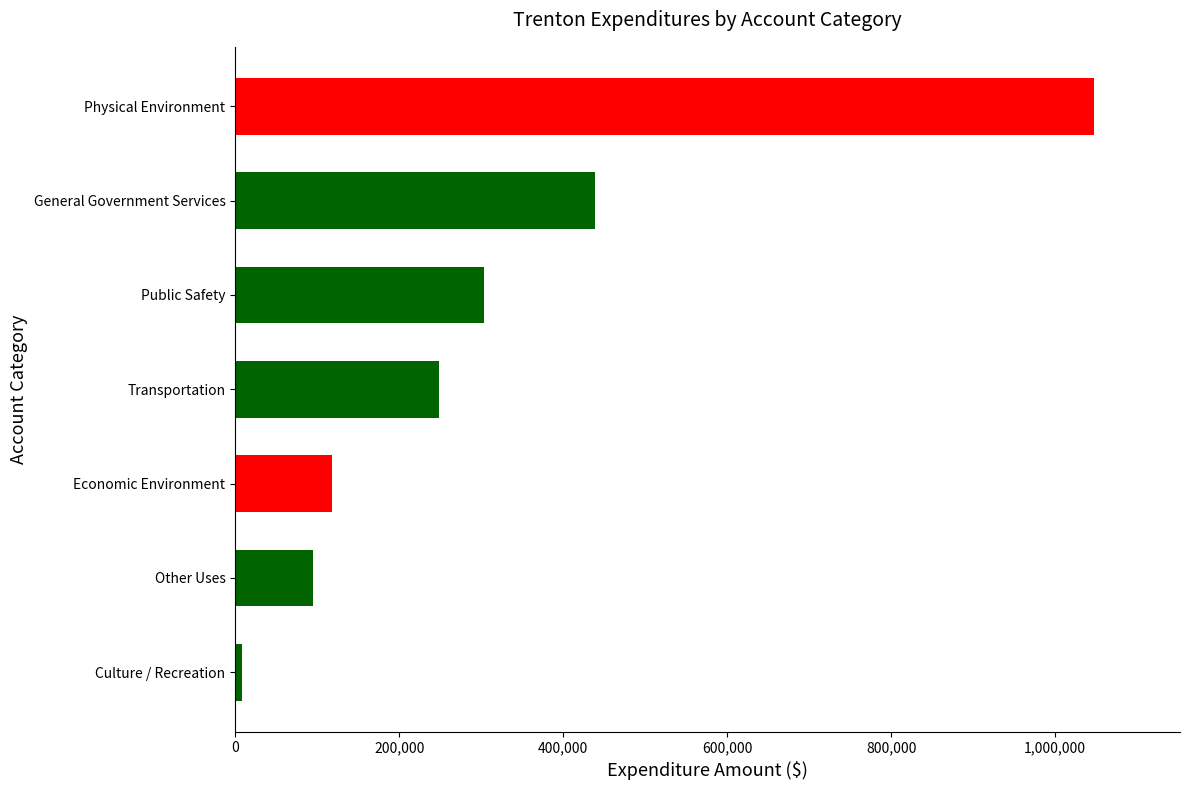

List the labels in order of value, largest first.

Physical Environment, General Government Services, Public Safety, Transportation, Economic Environment, Other Uses, Culture / Recreation